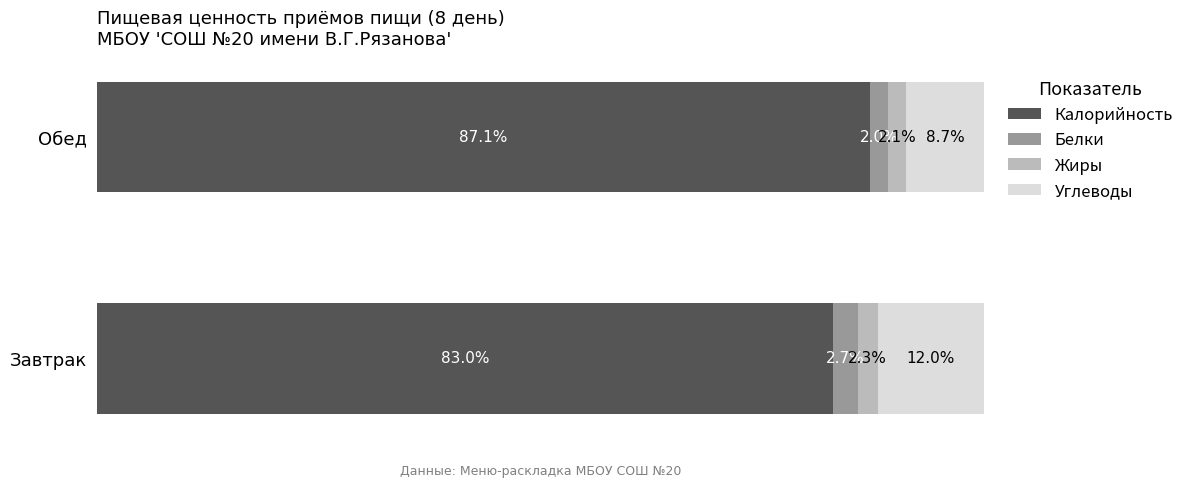

At which label does Калорийность reach its minimum?

Завтрак